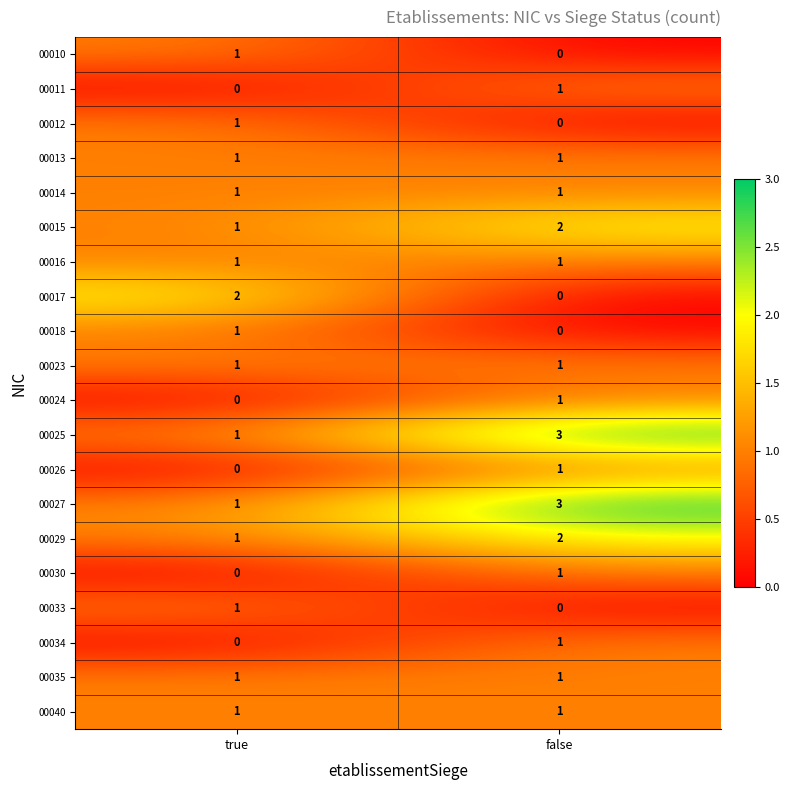

What is the spread (max minus min) of values at false?

3